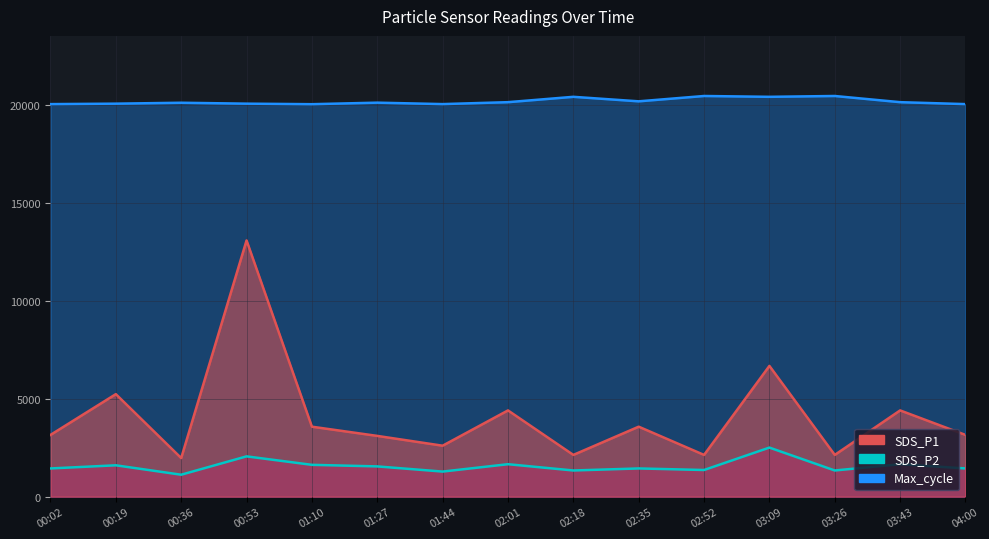

Is the value of SDS_P1 at 02:01 greater than the value of Max_cycle at 02:35?

No